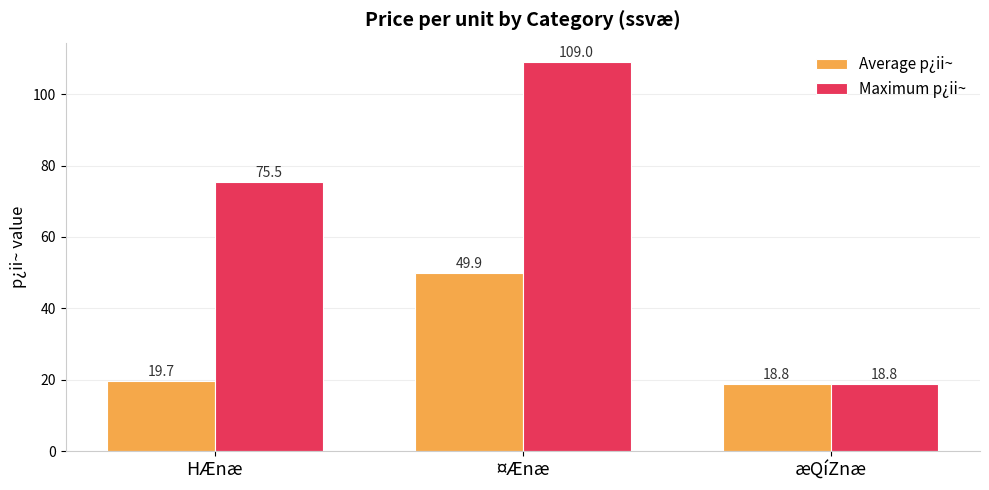

Where does the Maximum p¿ii~ series first go above 75?

HÆnæ